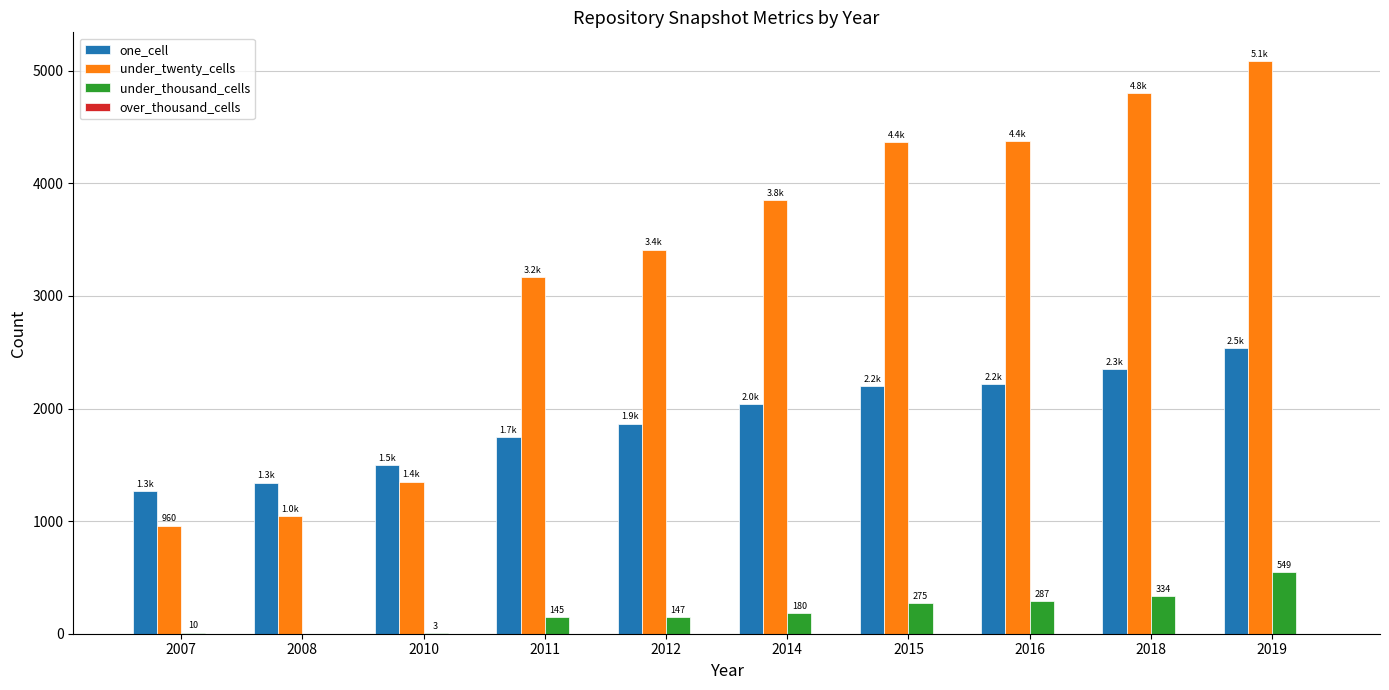

At which category does the chart reach its peak across all series?

2019